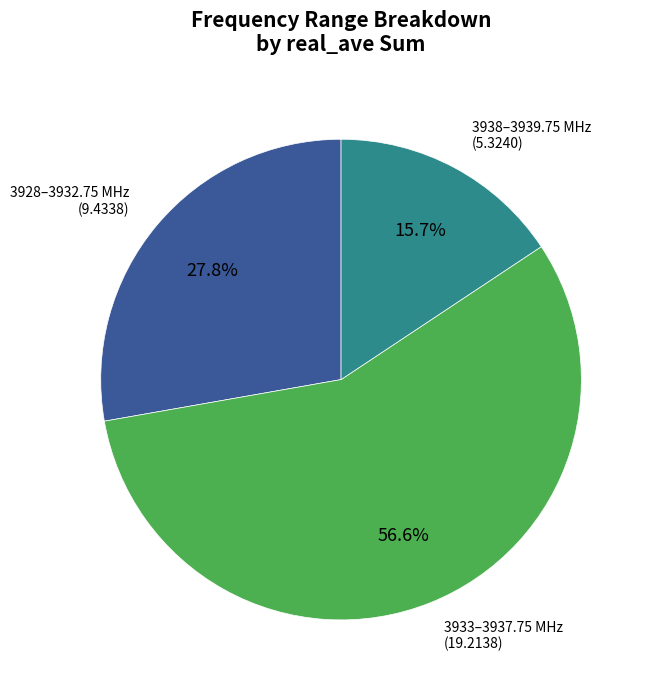

Is there any slice that represents more than half of the pie?

Yes